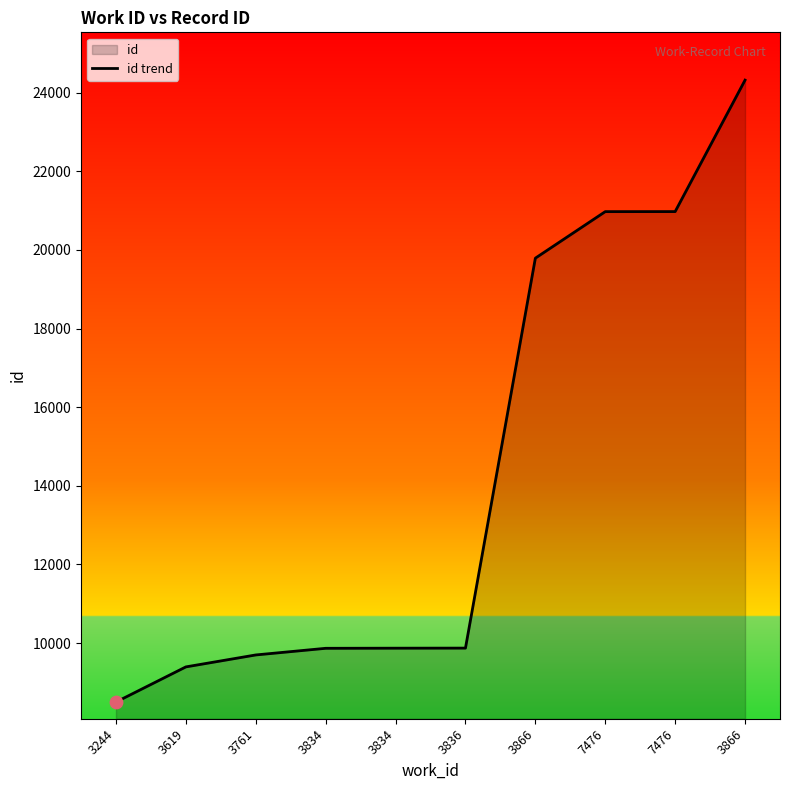

Between 3619 and 3244, which is larger?

3619